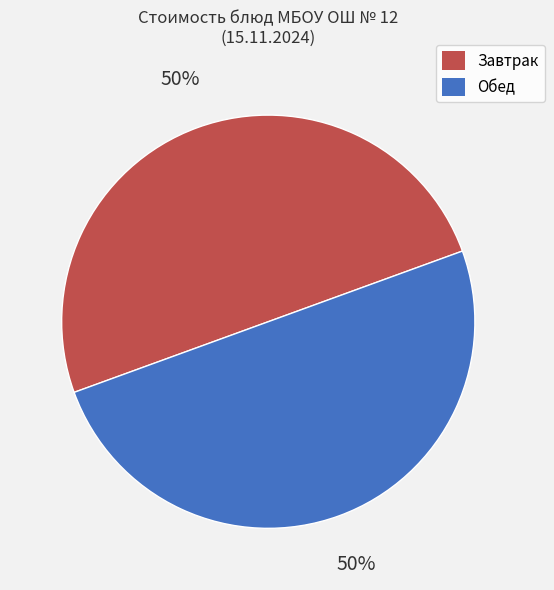

How many segments does this pie chart have?

2